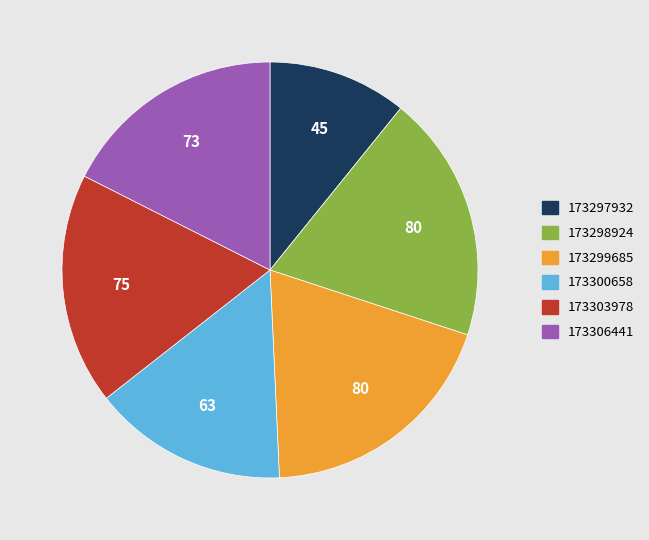

Which slice is the smallest?

173297932